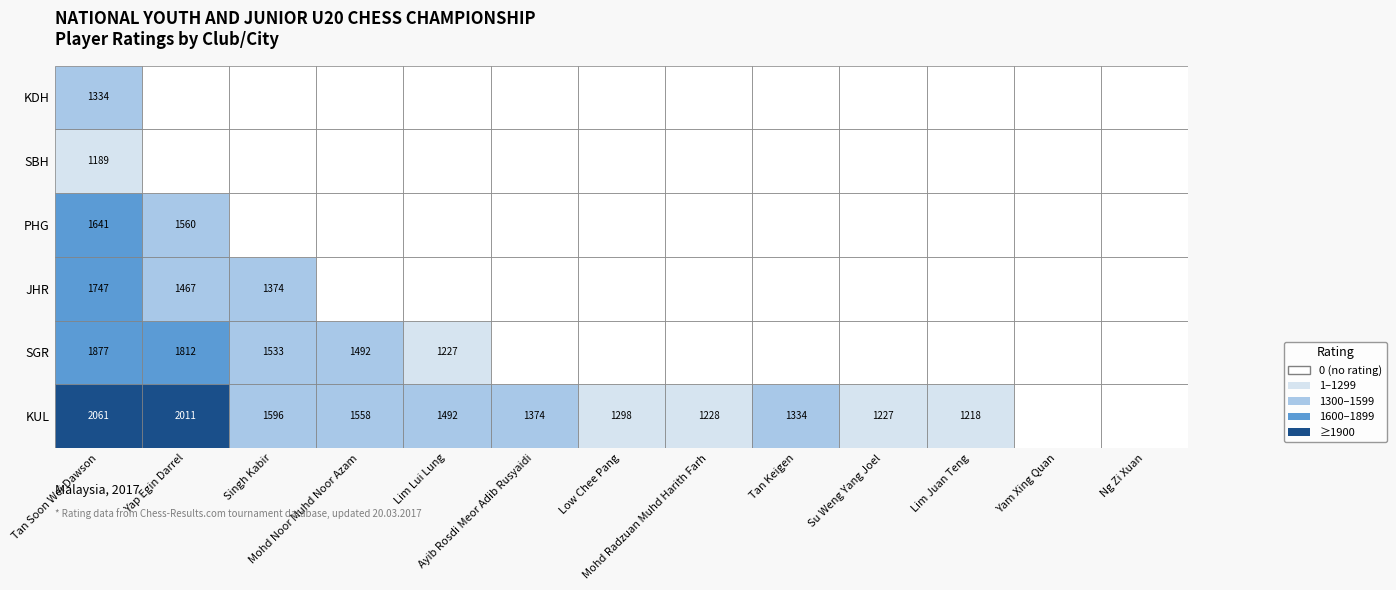

Between Yap Egin Darrel and Mohd Noor Muhd Noor Azam, which is larger?

Yap Egin Darrel